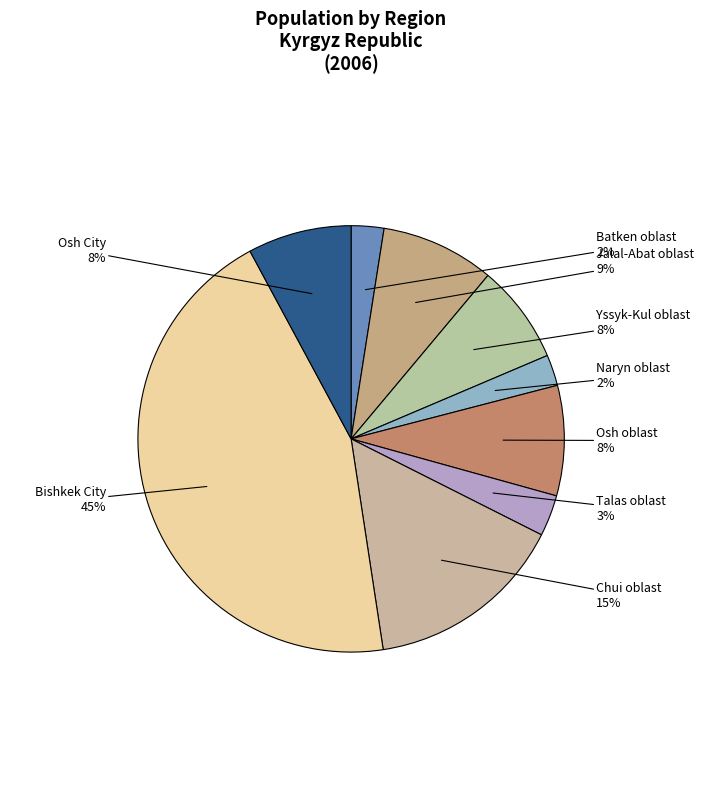

Count the number of slices in the pie.

9